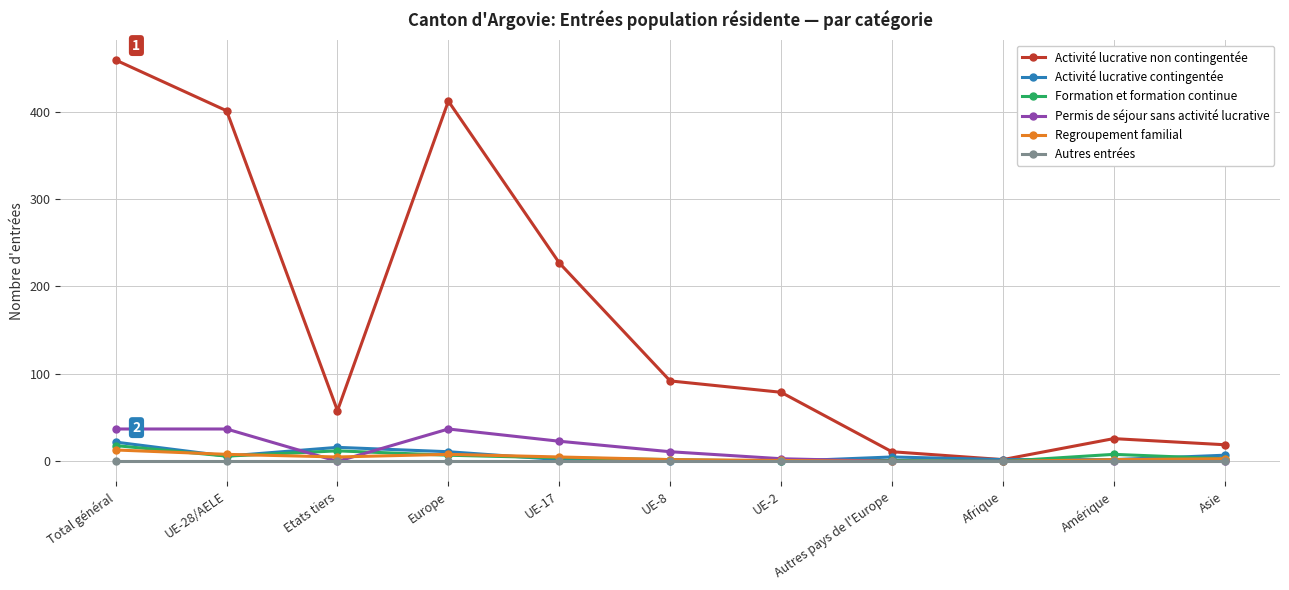

Is it true that Regroupement familial equals 0 at Autres pays de l'Europe?

True